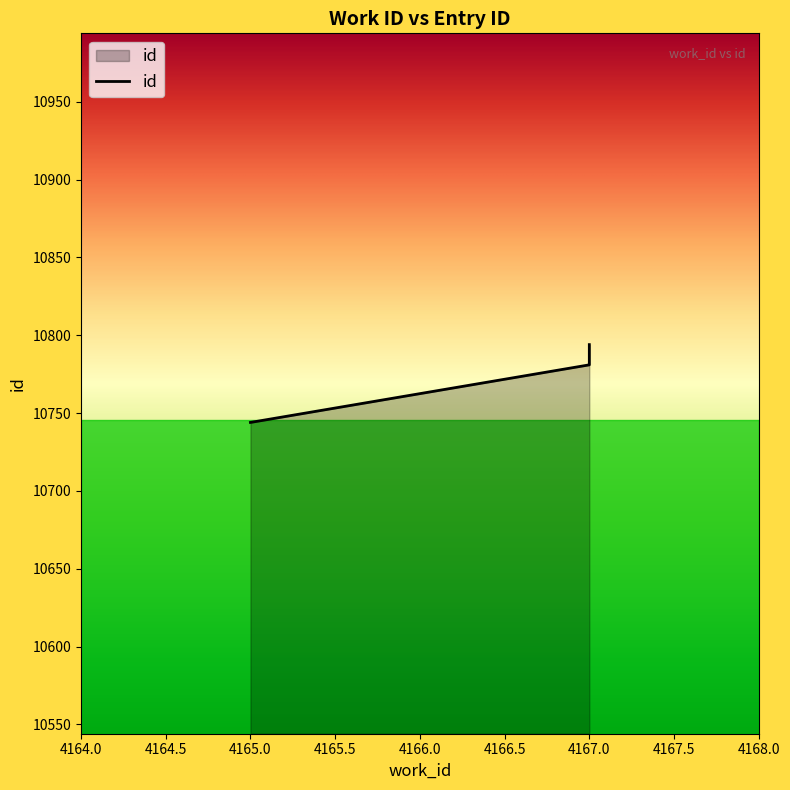

What is the difference between the second highest and second lowest values?

12